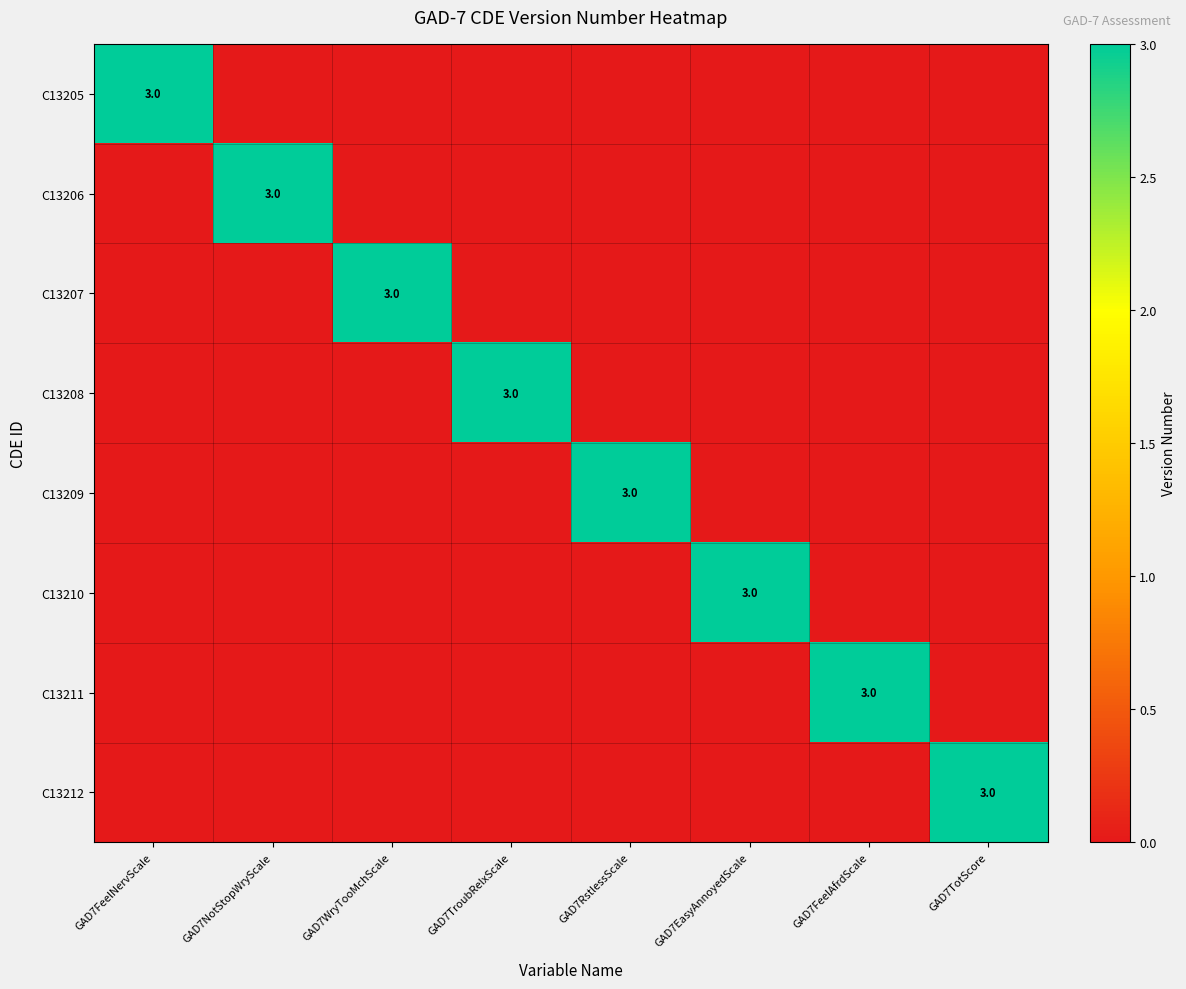

Is it true that C13207 equals 3 at GAD7WryTooMchScale?

True